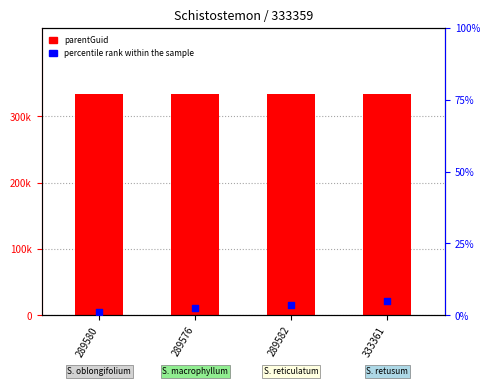

Which series has the largest Y range (max minus min)?

percentile rank within the sample